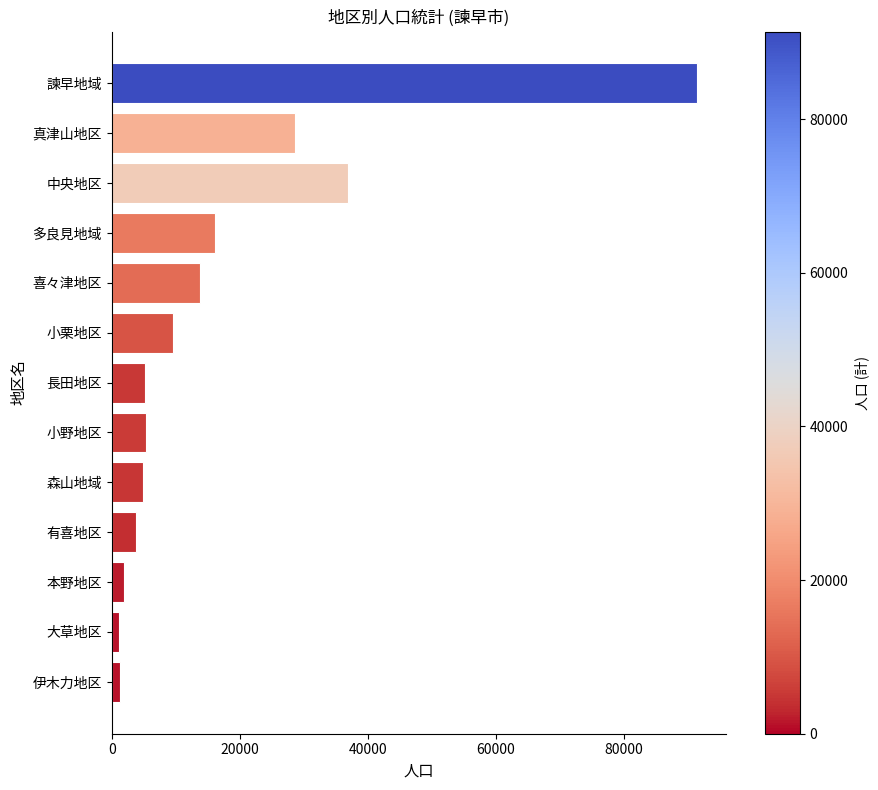

At which label is the value closest to 46245?

中央地区